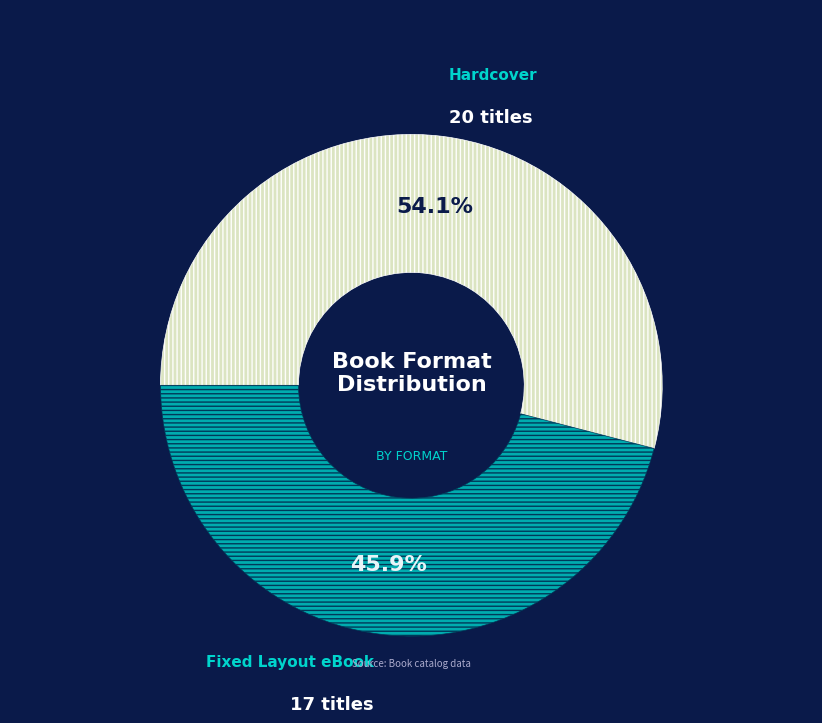

To the nearest percent, what is the average slice percentage?

50%